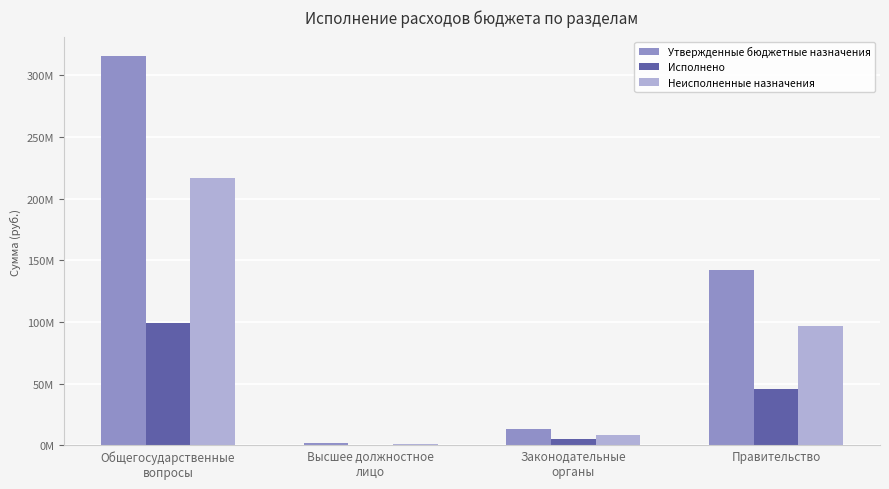

Which series has the widest spread of values?

Утвержденные бюджетные назначения